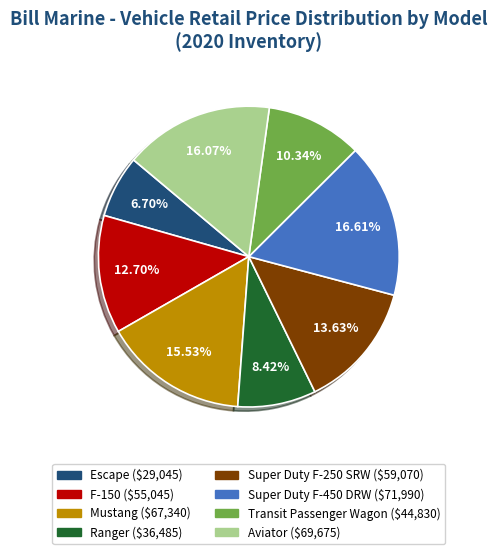

Which has a higher value, F-150 or Super Duty F-250 SRW?

Super Duty F-250 SRW